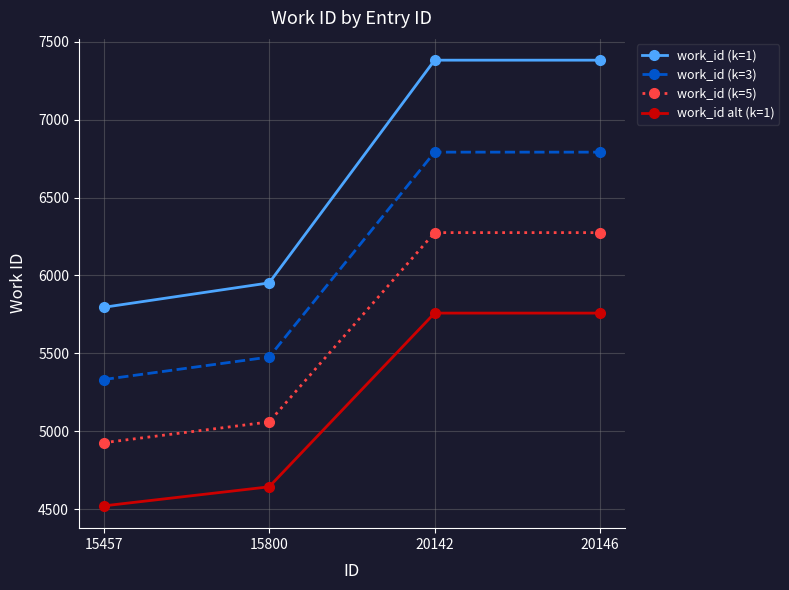

True or false: work_id (k=5) and work_id (k=3) cross at least once.

False